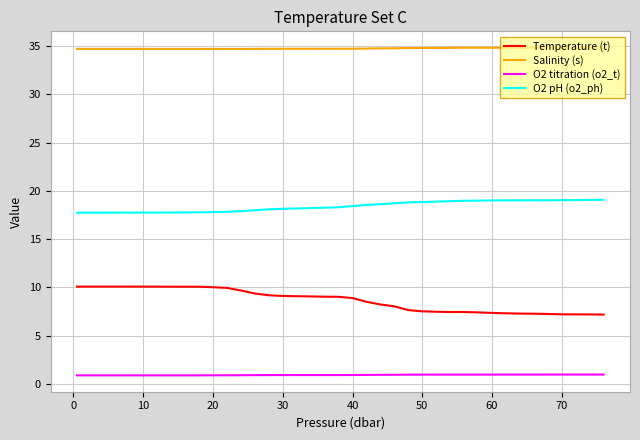

Which series has the widest spread of values?

Temperature (t)